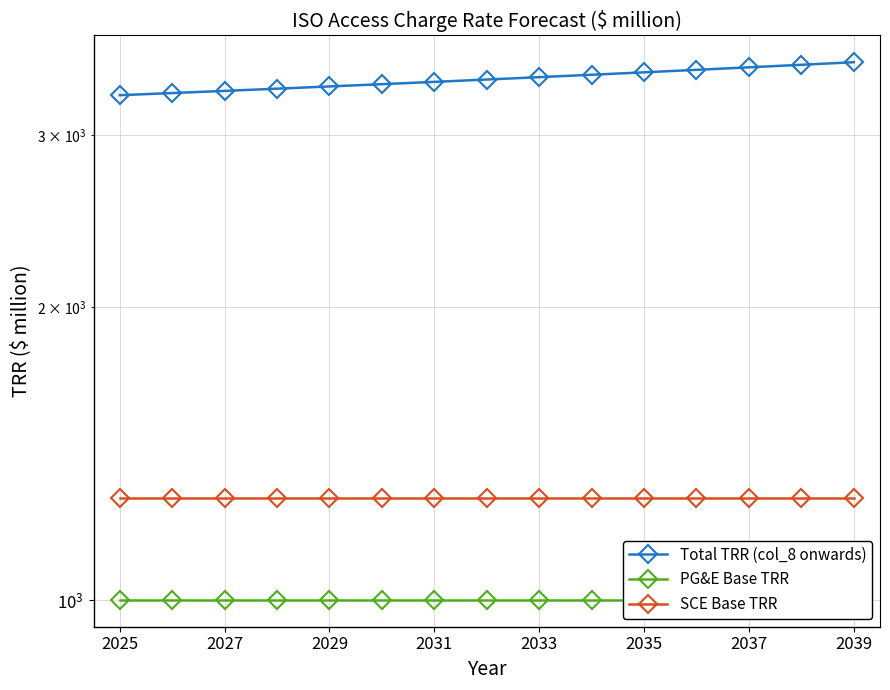

True or false: PG&E Base TRR has a value of 1001.0 at 2025.

True